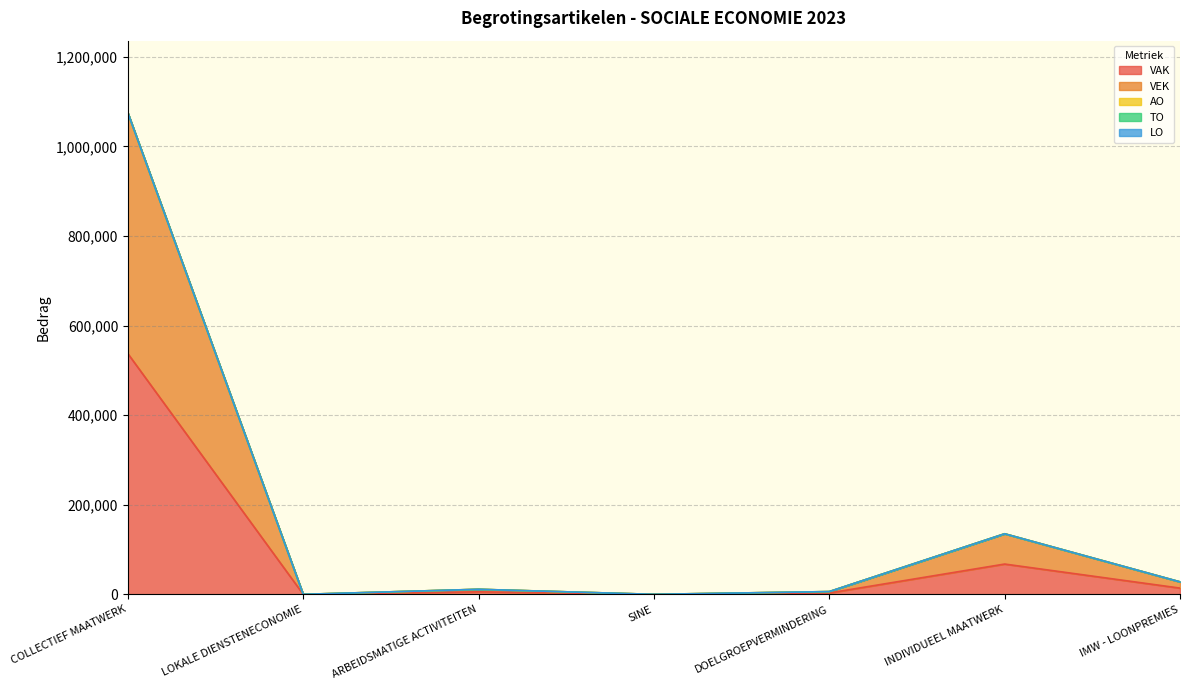

What is the total value across all series at COLLECTIEF MAATWERK?

1074688